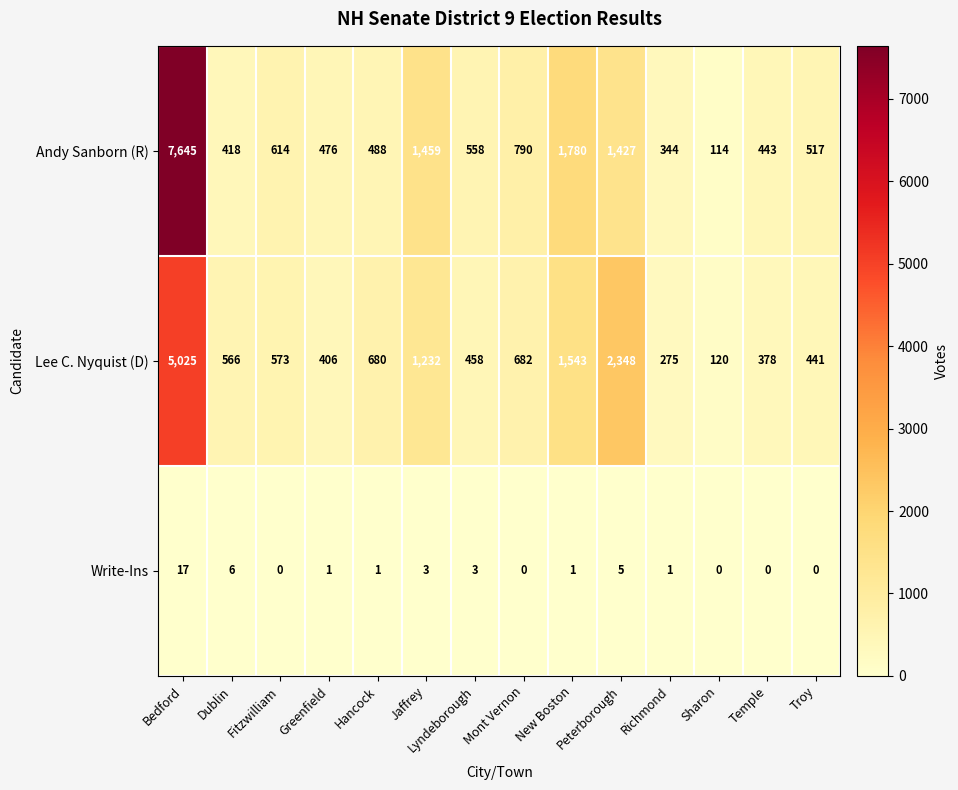

What value does the Lee C. Nyquist (D) series have at Lyndeborough, to the nearest 100?

500